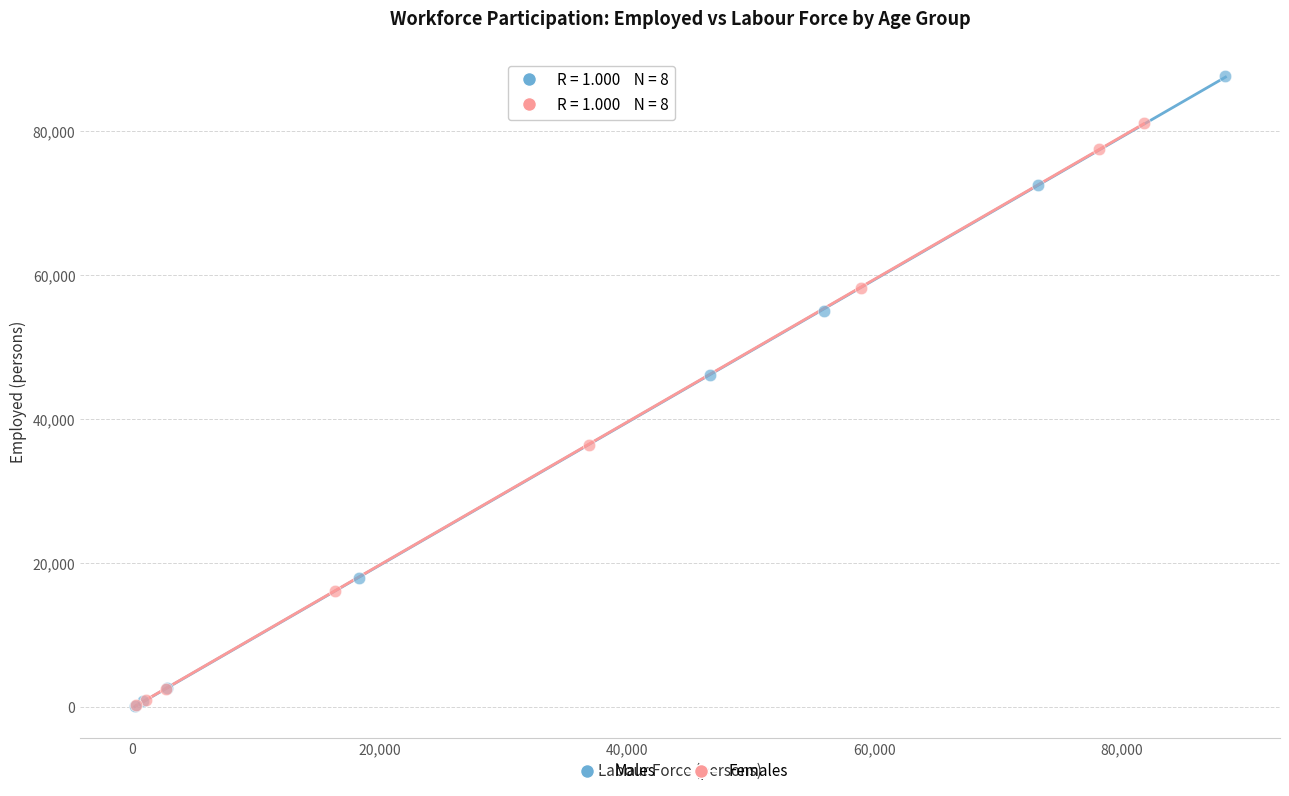

Which series reaches the maximum Y coordinate?

Males